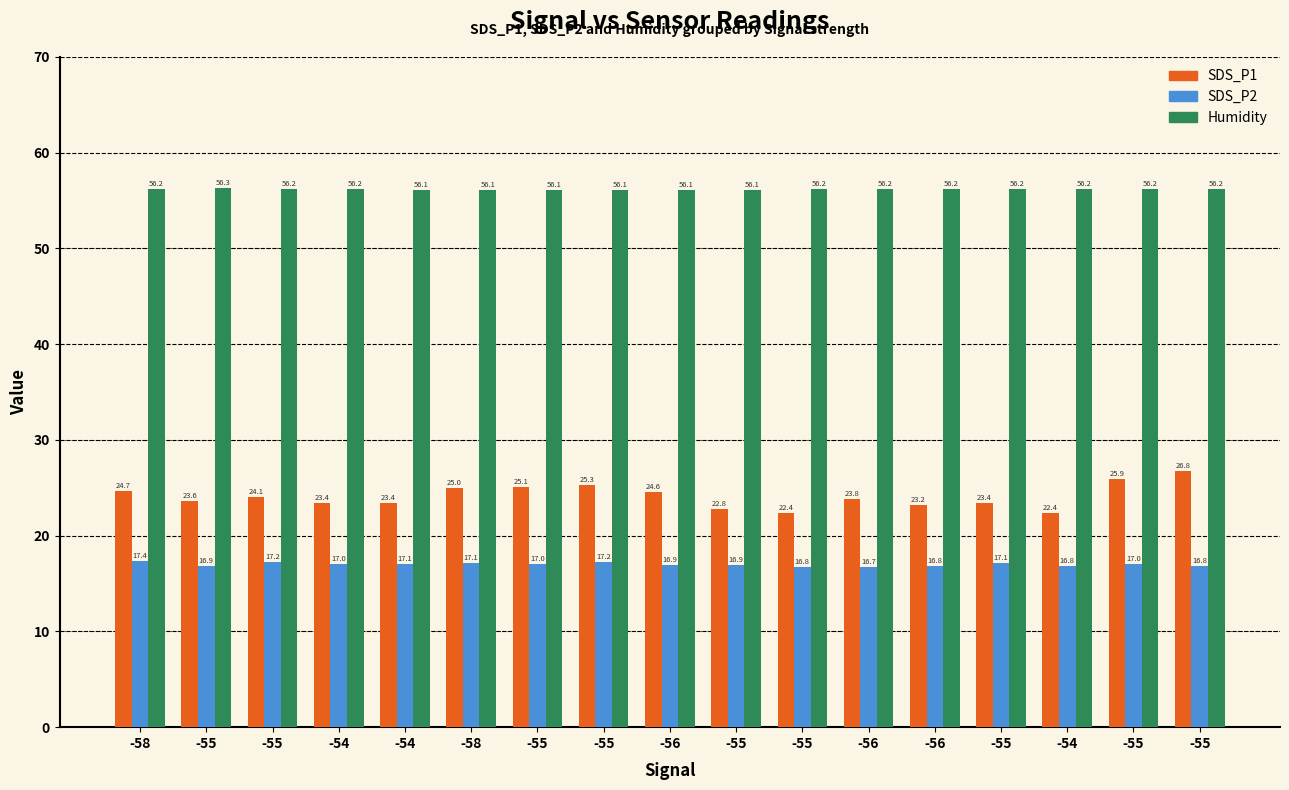

What are all the series names shown in the legend?

SDS_P1, SDS_P2, Humidity